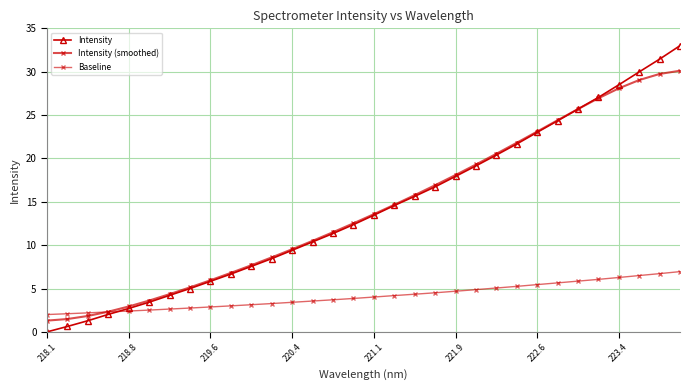

How many data points in Intensity are above 13?

16